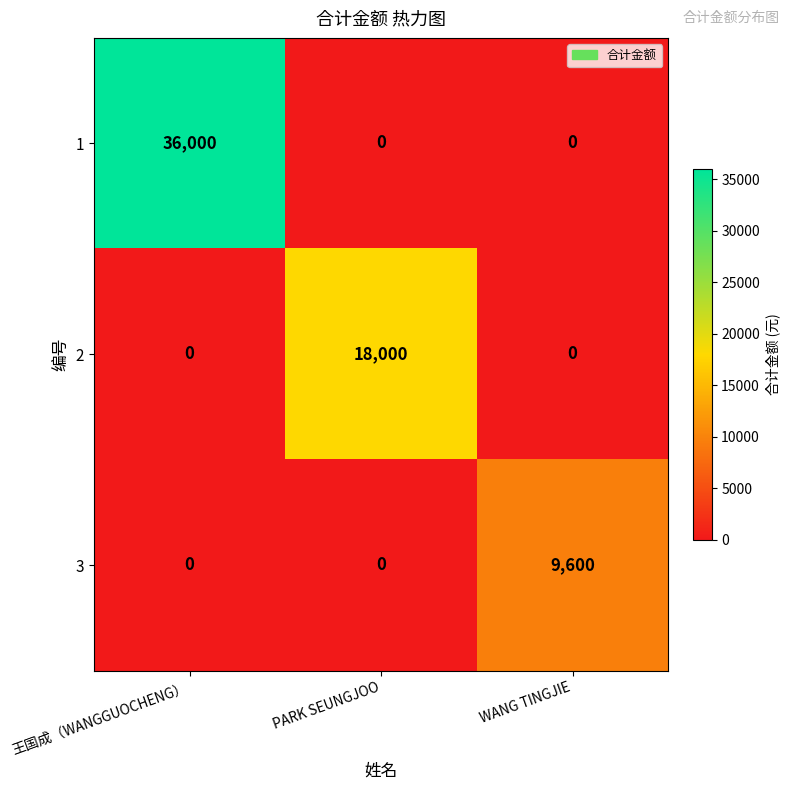

Which series changed the most between PARK SEUNGJOO and WANG TINGJIE?

2